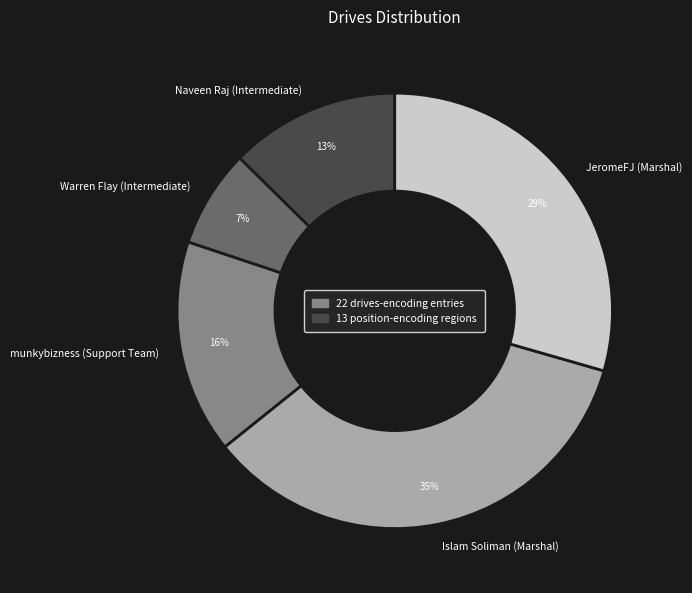

To the nearest percent, what is the difference between the largest and smallest slice percentages?

28%